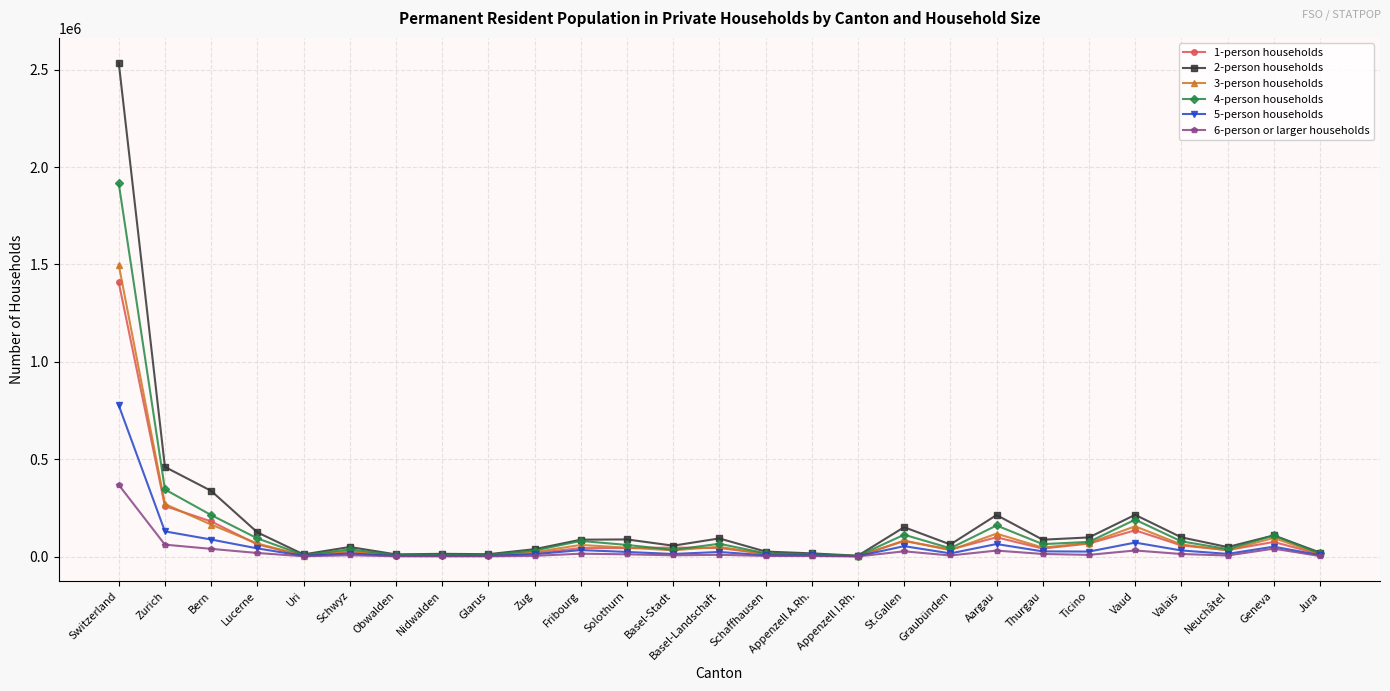

In 3-person households, how many points are lower than both neighbors (excluding endpoints)?

8